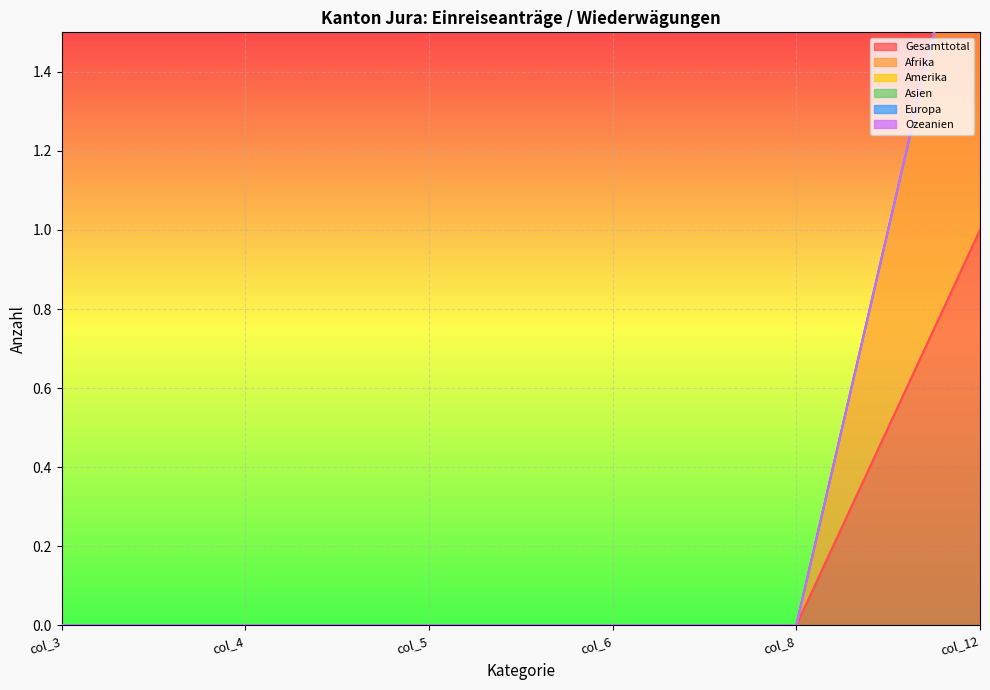

True or false: Afrika and Gesamttotal cross at least once.

False